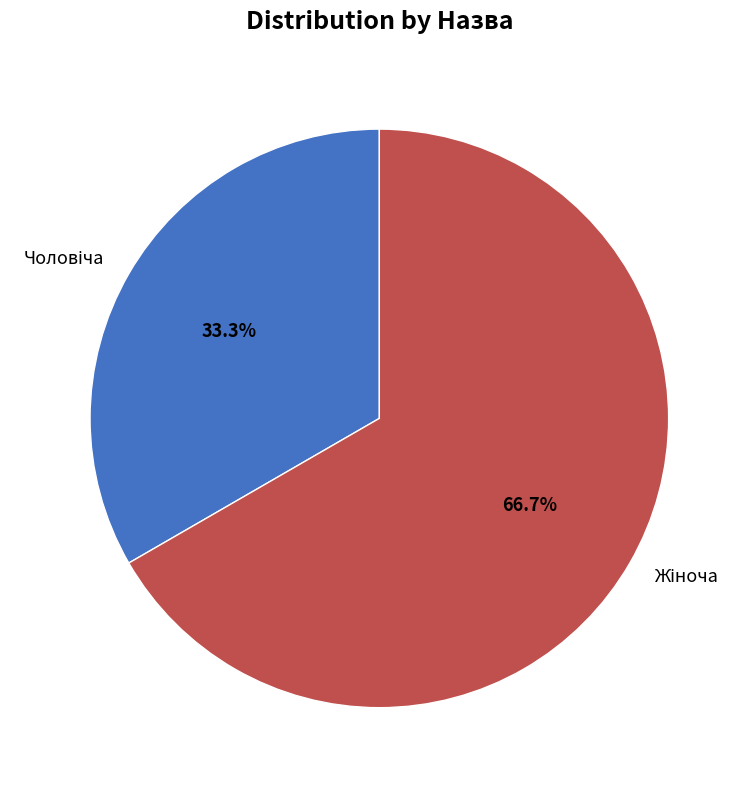

Does any single category account for the majority?

Yes